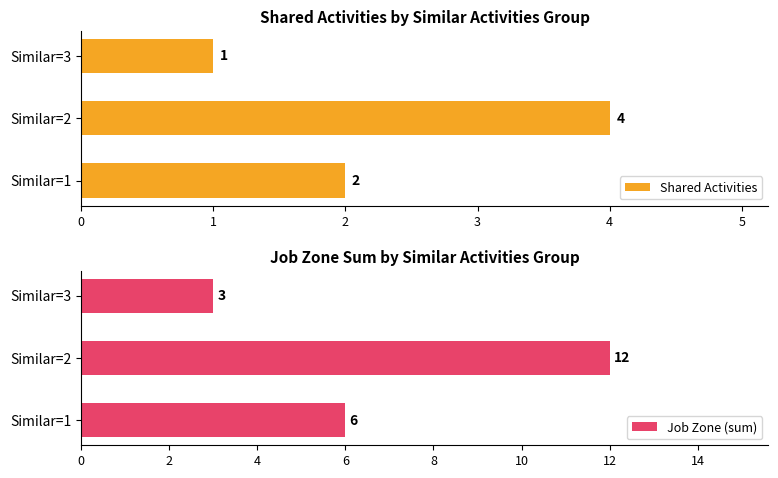

How many bars are there in total?

6